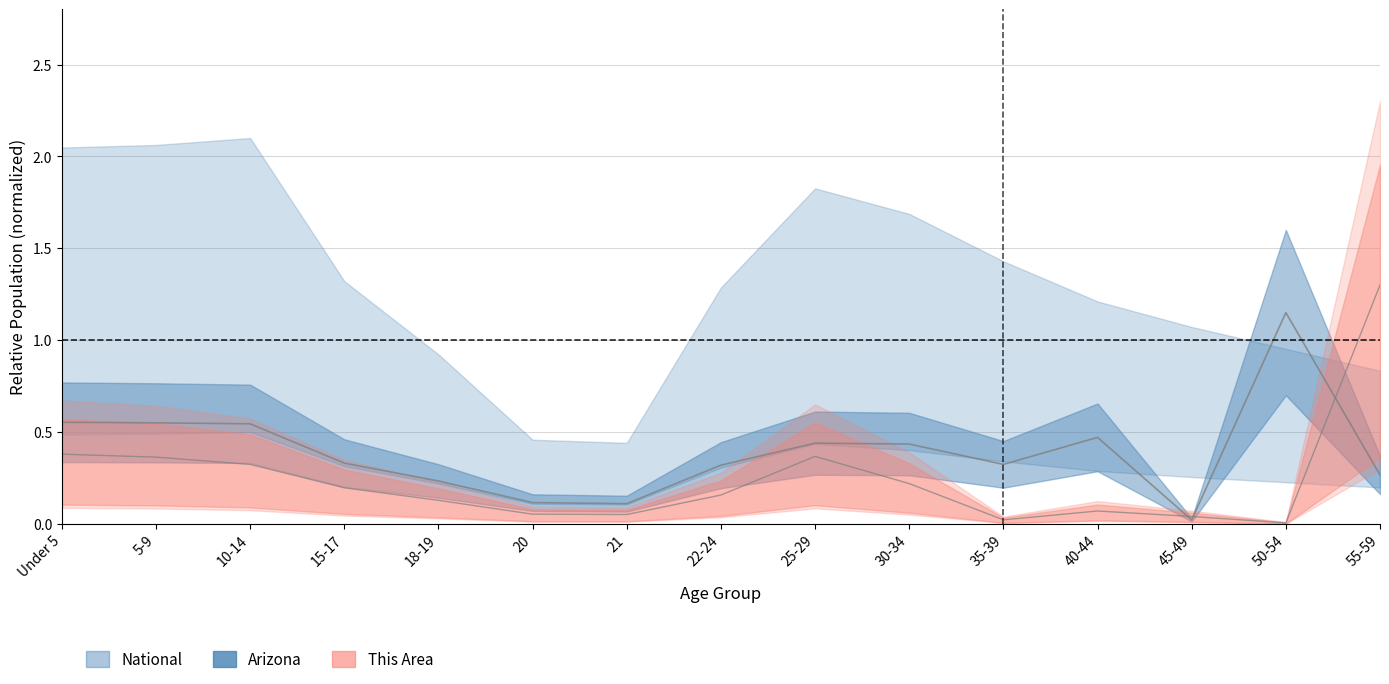

What is the label of the 3rd point from the right?

45-49